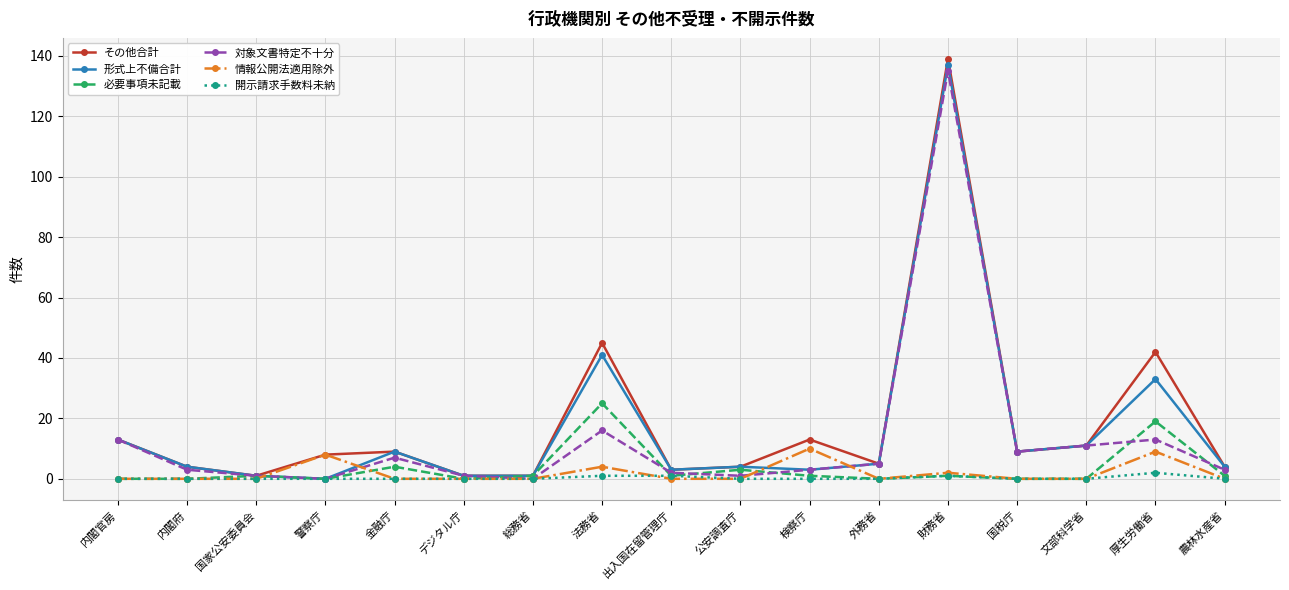

The 情報公開法適用除外 series shows 0 at 内閣官房. True or false?

True